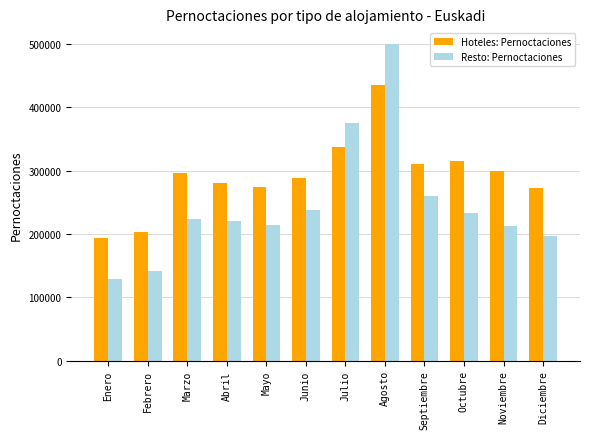

Where does the Hoteles: Pernoctaciones series first go above 296486?

Marzo